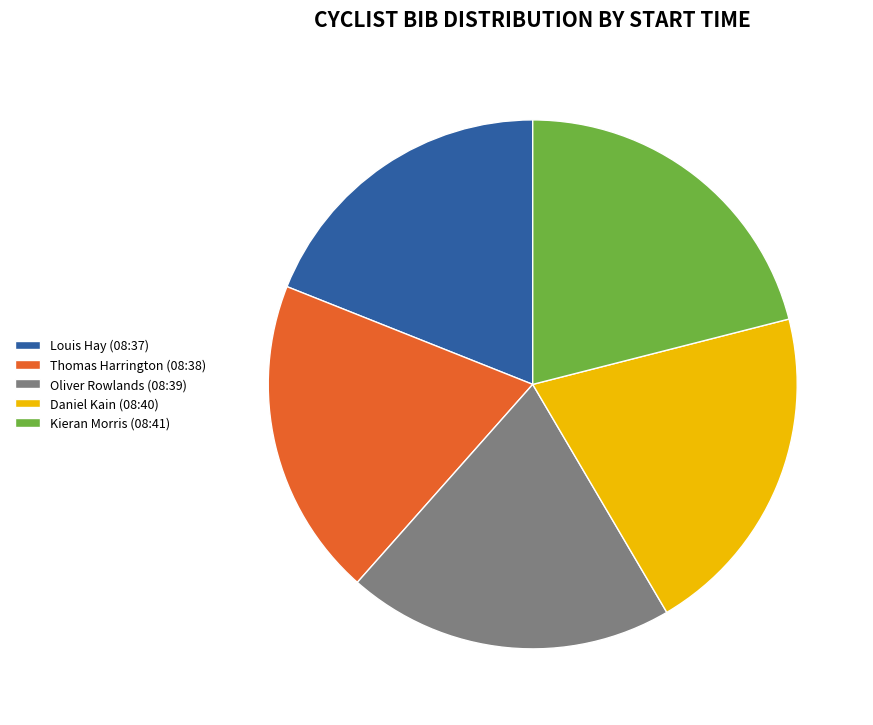

True or false: Thomas Harrington (08:38) accounts for 19% of the total.

True